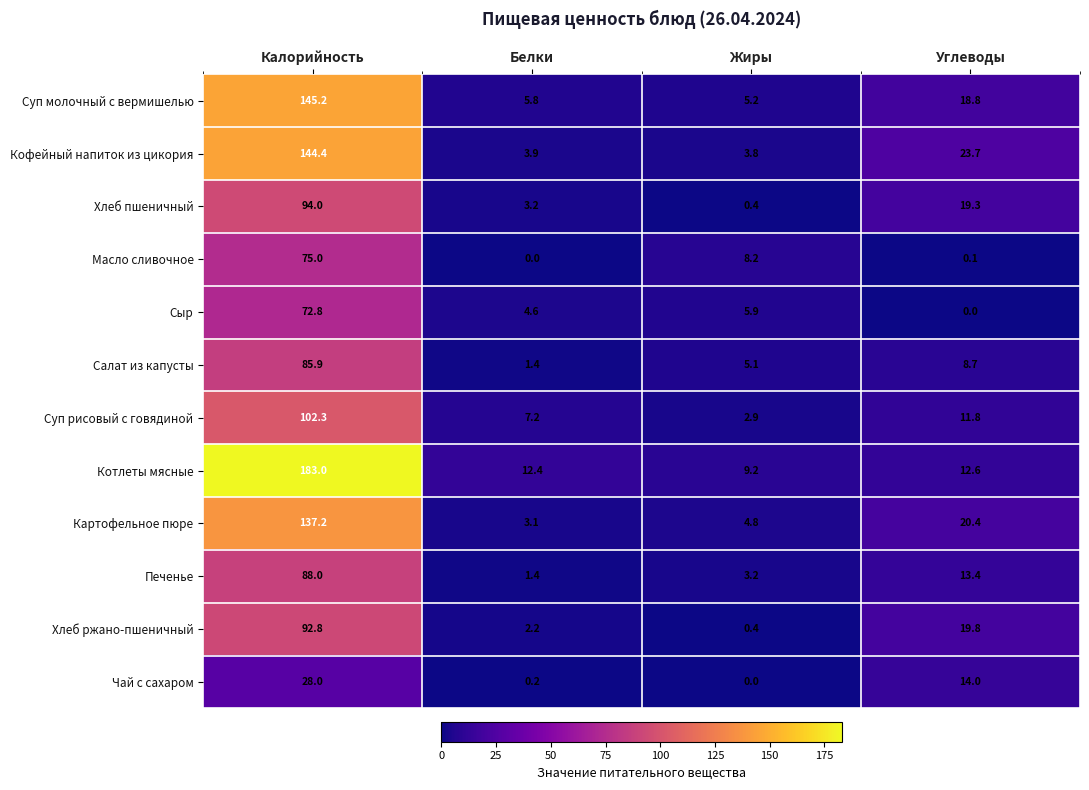

Between Калорийность and Белки, which series saw the biggest shift?

Котлеты мясные